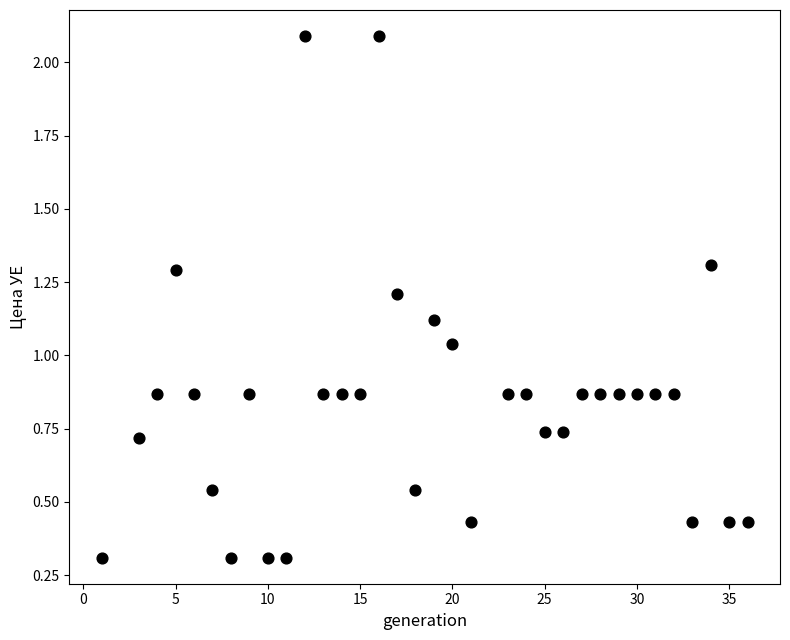

What is the range of Y values (max minus min)?

1.8